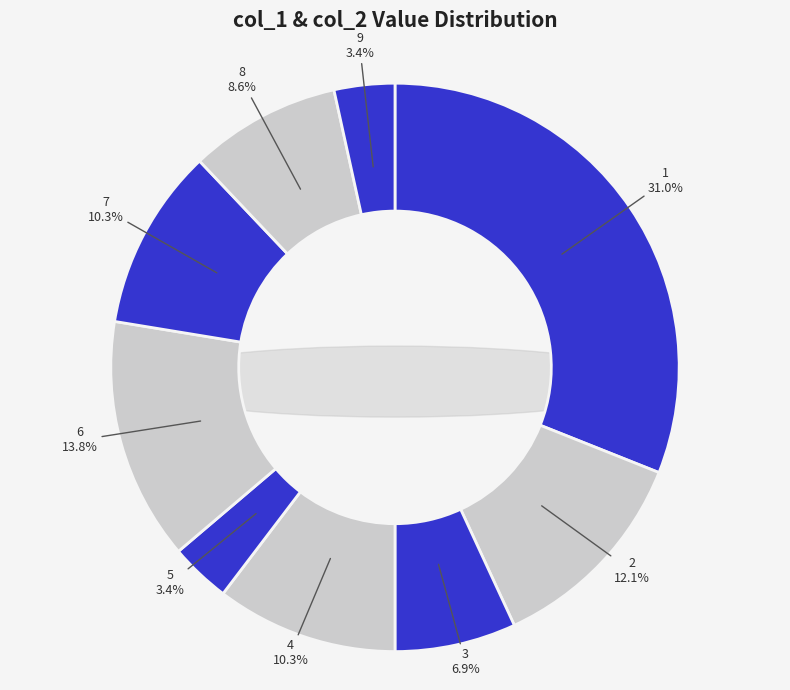

Is there a majority slice in this chart?

No